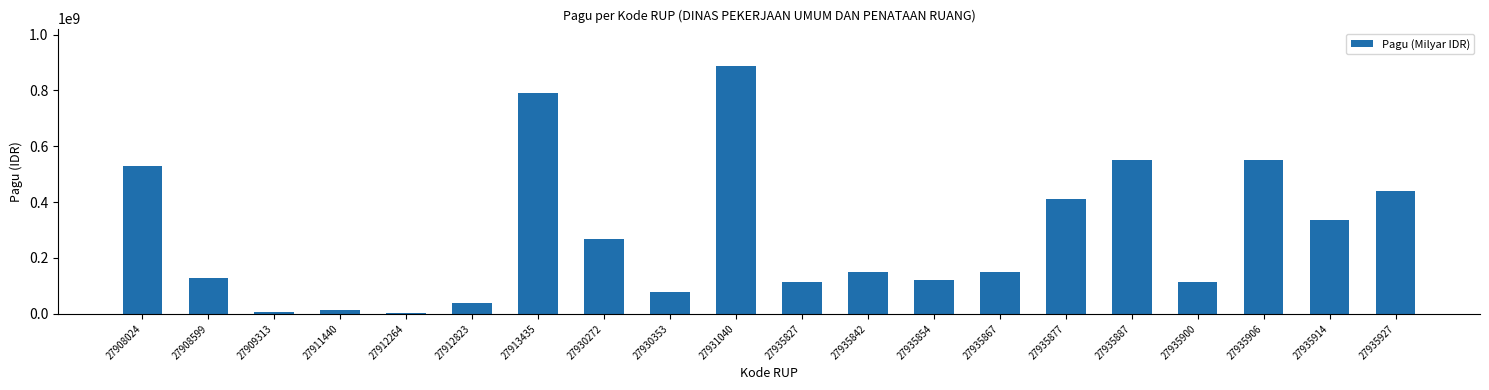

What is the sum of all values?

5680658700